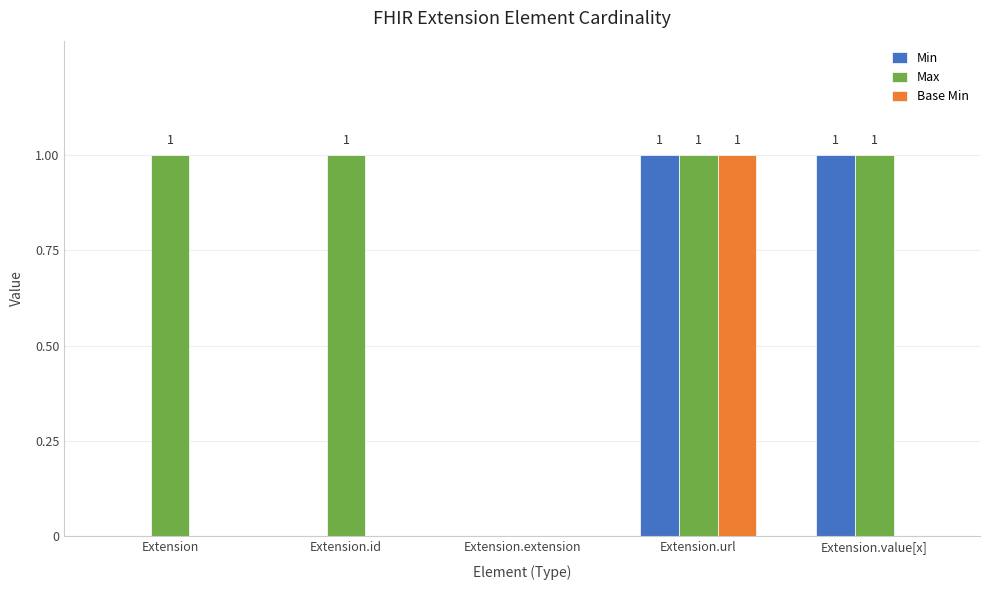

True or false: Max has a value of 1 at Extension.extension.

False